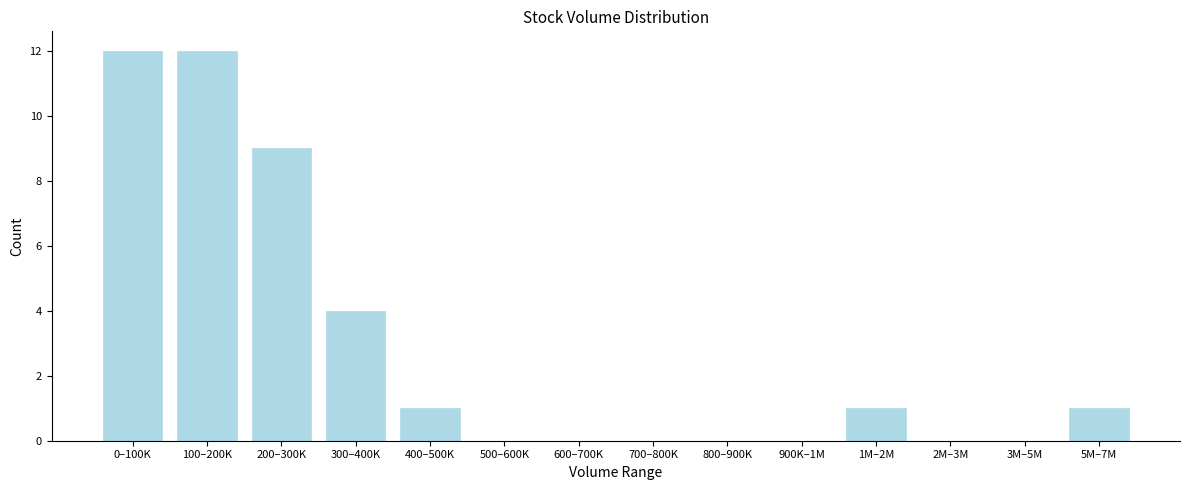

Reading right to left, list all the values displayed in this chart.

5M–7M=1	3M–5M=0	2M–3M=0	1M–2M=1	900K–1M=0	800–900K=0	700–800K=0	600–700K=0	500–600K=0	400–500K=1	300–400K=4	200–300K=9	100–200K=12	0–100K=12